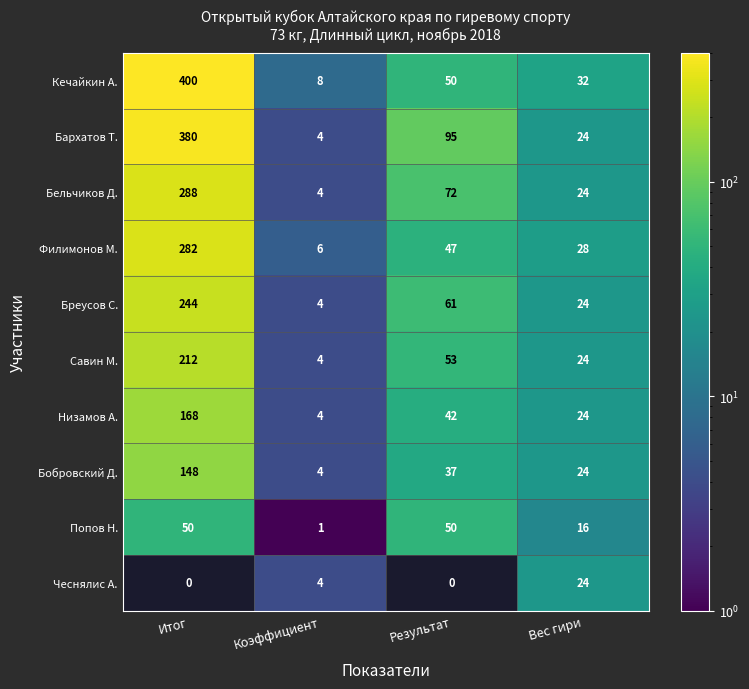

What is the spread (max minus min) of values at Вес гири?

16